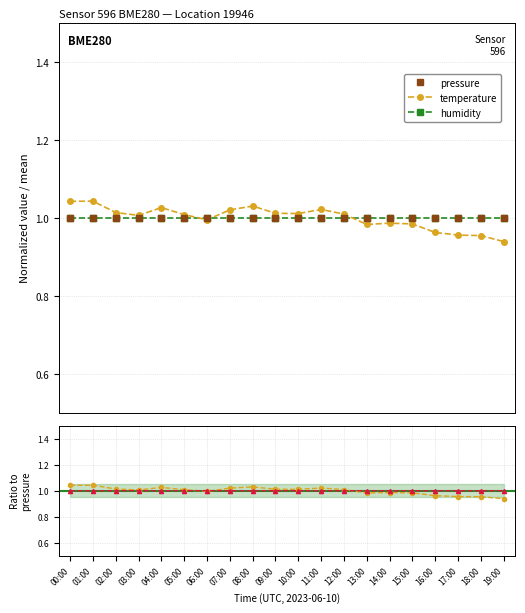

Where do humidity and pressure first cross each other?

01:00 and 02:00